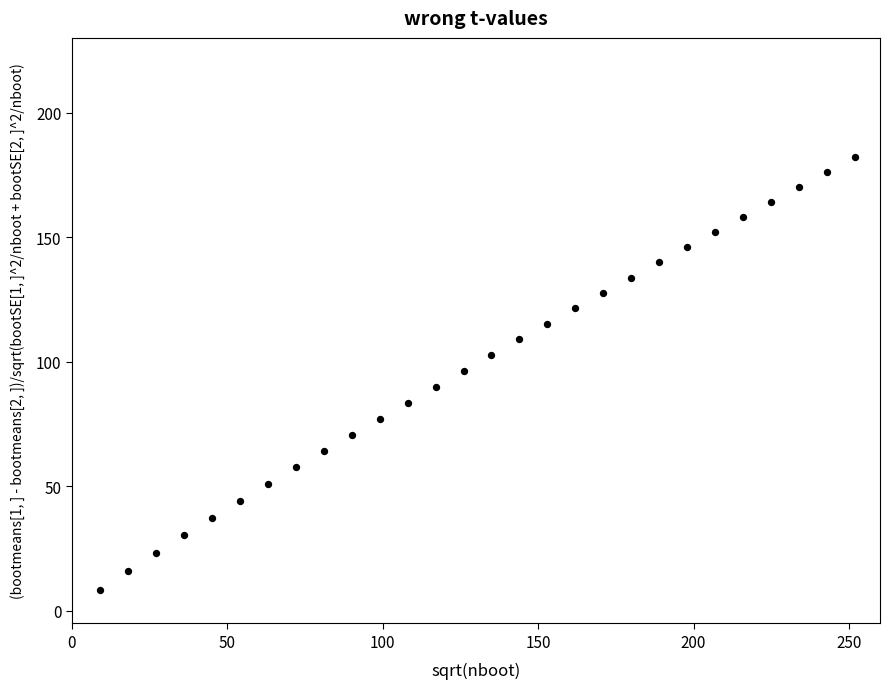

What is the range of X values (max minus min)?

243.0